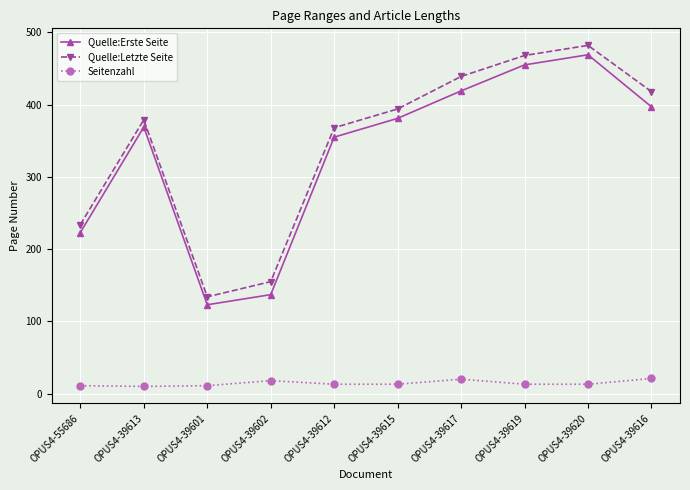

List the series in order of their peak value, highest first.

Quelle:Letzte Seite, Quelle:Erste Seite, Seitenzahl